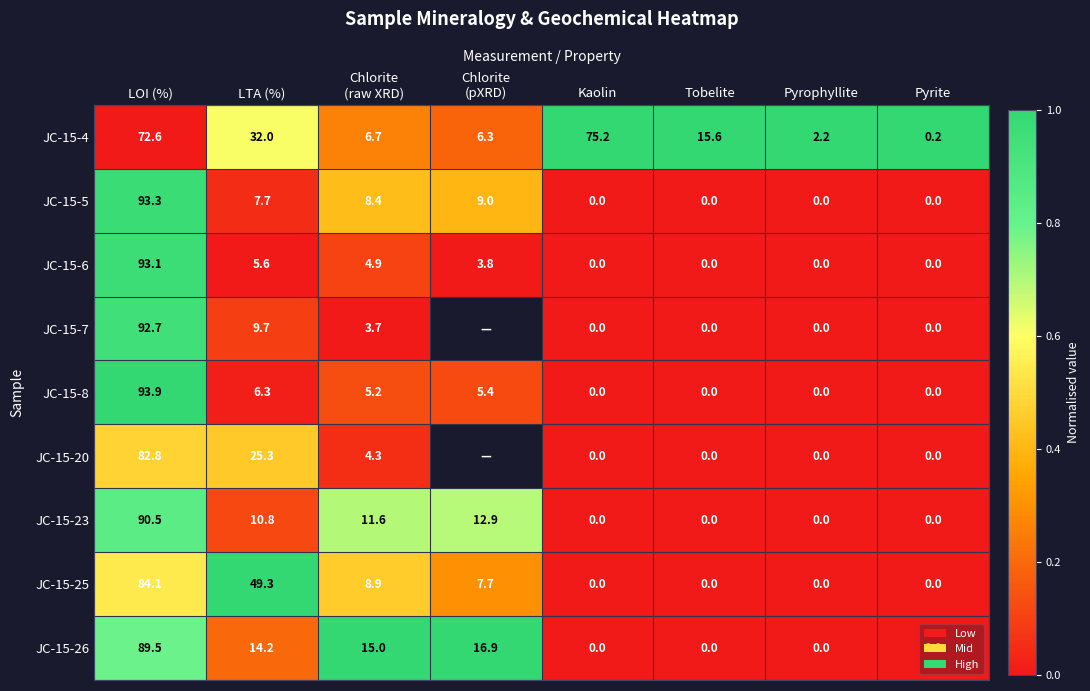

How many categories are shown in the chart?

8